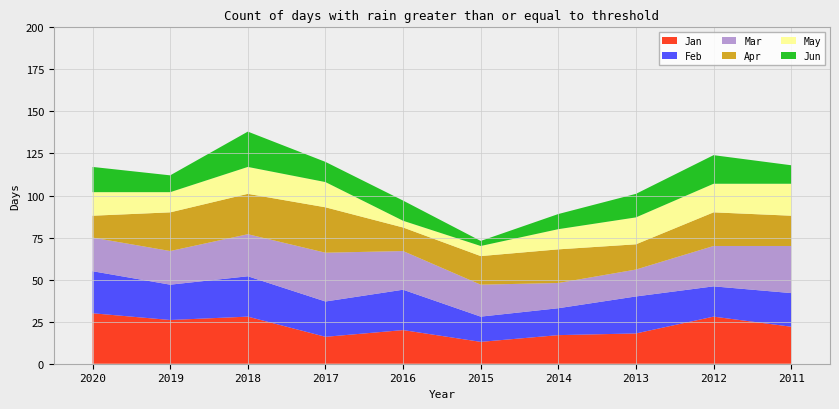

Reading left to right, list all the values displayed in this chart.

Jan: 2020=30	2019=26	2018=28	2017=16	2016=20	2015=13	2014=17	2013=18	2012=28	2011=22
Feb: 2020=25	2019=21	2018=24	2017=21	2016=24	2015=15	2014=16	2013=22	2012=18	2011=20
Mar: 2020=20	2019=20	2018=25	2017=29	2016=23	2015=19	2014=15	2013=16	2012=24	2011=28
Apr: 2020=13	2019=23	2018=24	2017=27	2016=14	2015=17	2014=20	2013=15	2012=20	2011=18
May: 2020=14	2019=12	2018=16	2017=15	2016=4	2015=6	2014=12	2013=16	2012=17	2011=19
Jun: 2020=15	2019=10	2018=21	2017=12	2016=12	2015=3	2014=9	2013=14	2012=17	2011=11